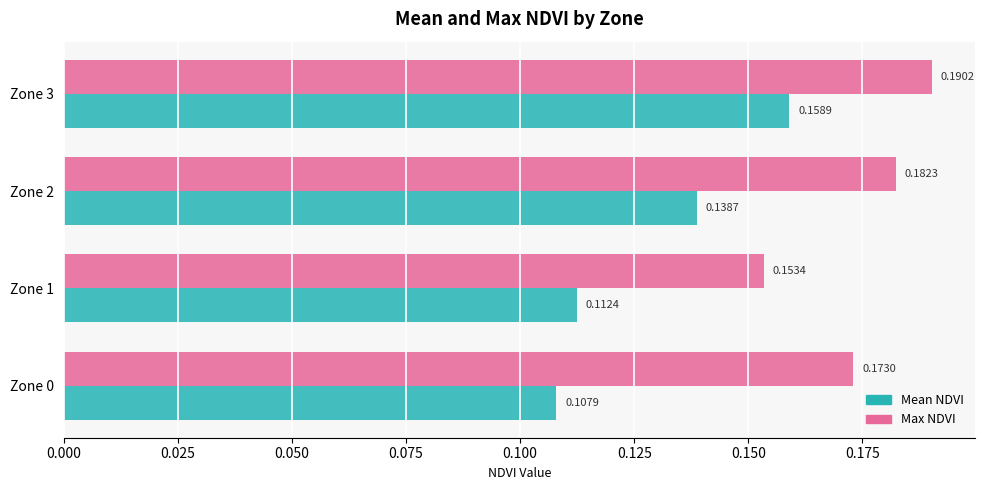

At which category is the sum across all series the highest?

Zone 3